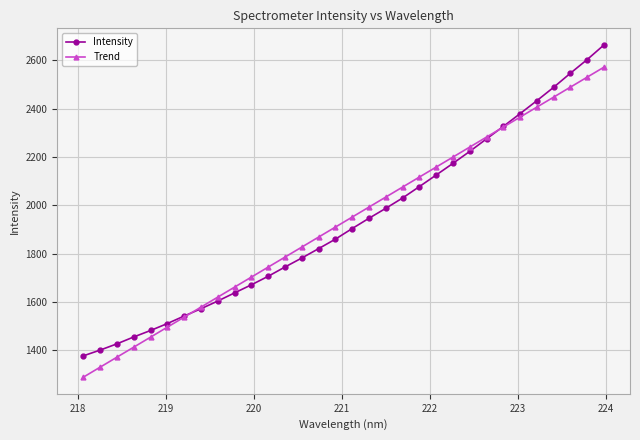

Rank the series by their maximum value, from highest to lowest.

Intensity, Trend